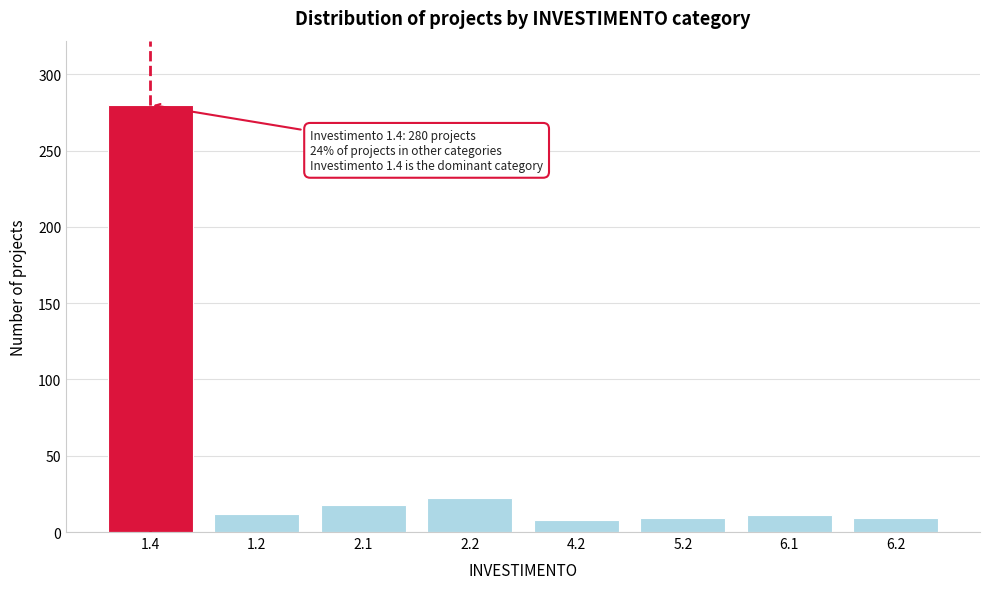

Is it true that the value at 2.2 is 38?

False